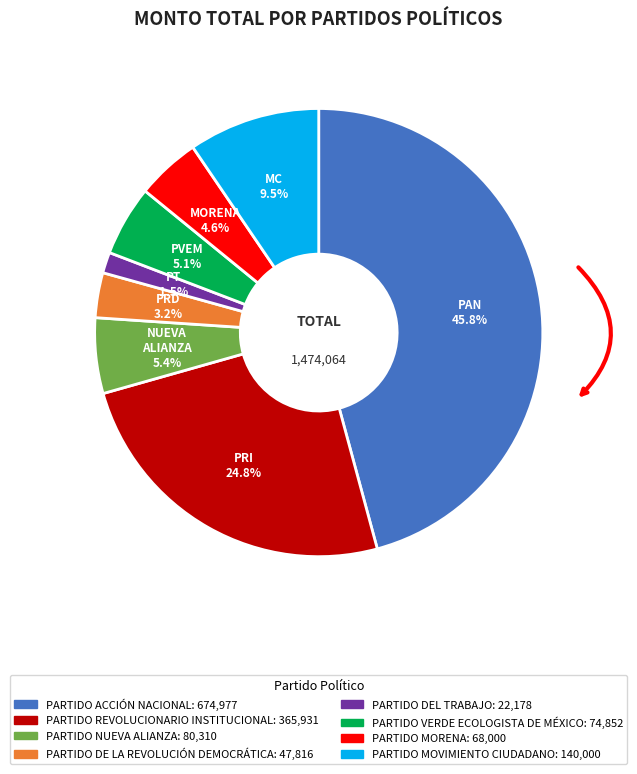

Is there a majority slice in this chart?

No